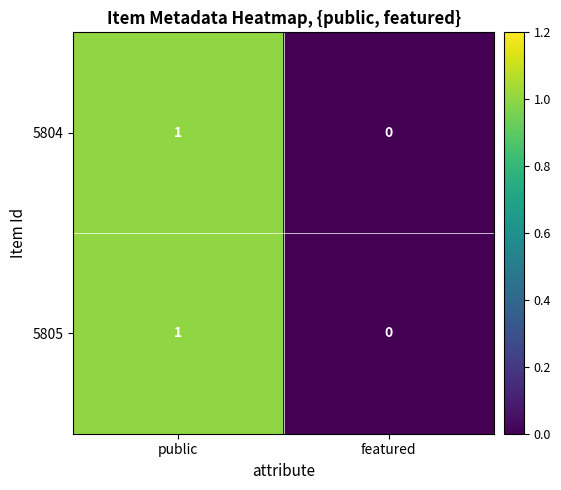

At which category is the sum across all series the highest?

public